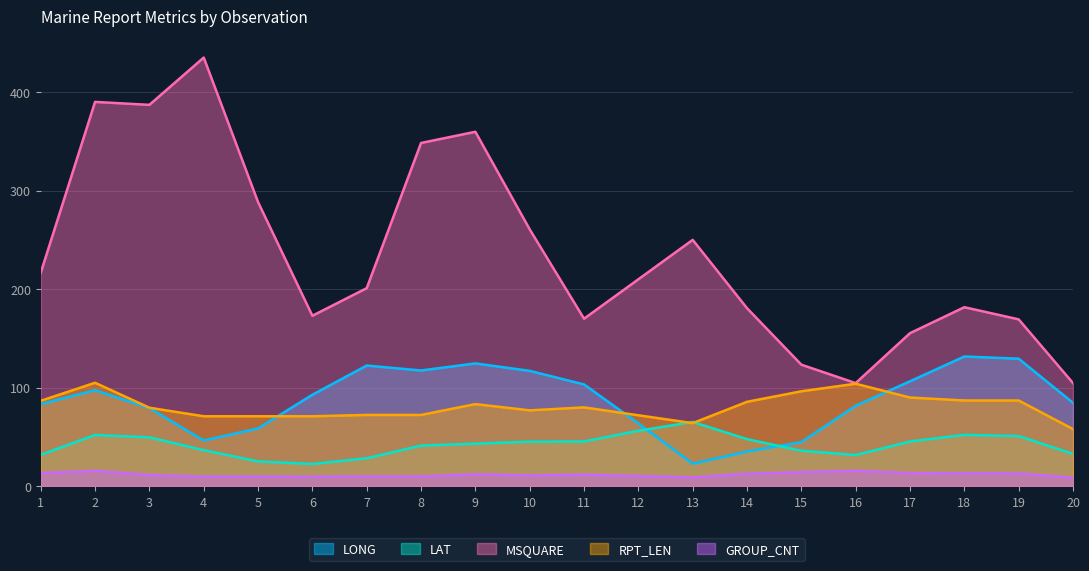

What is the maximum value shown in the chart?

435.0